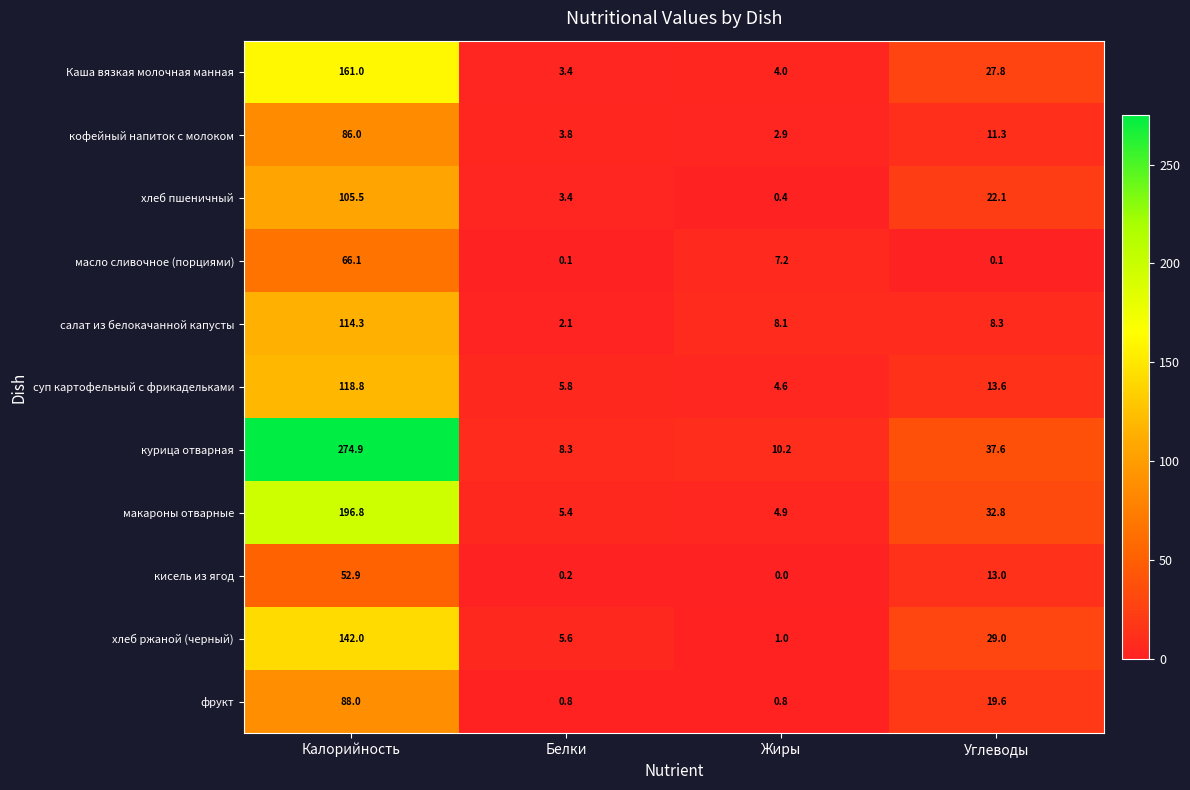

What is the sum of the кисель из ягод values at Углеводы and Калорийность?

65.9